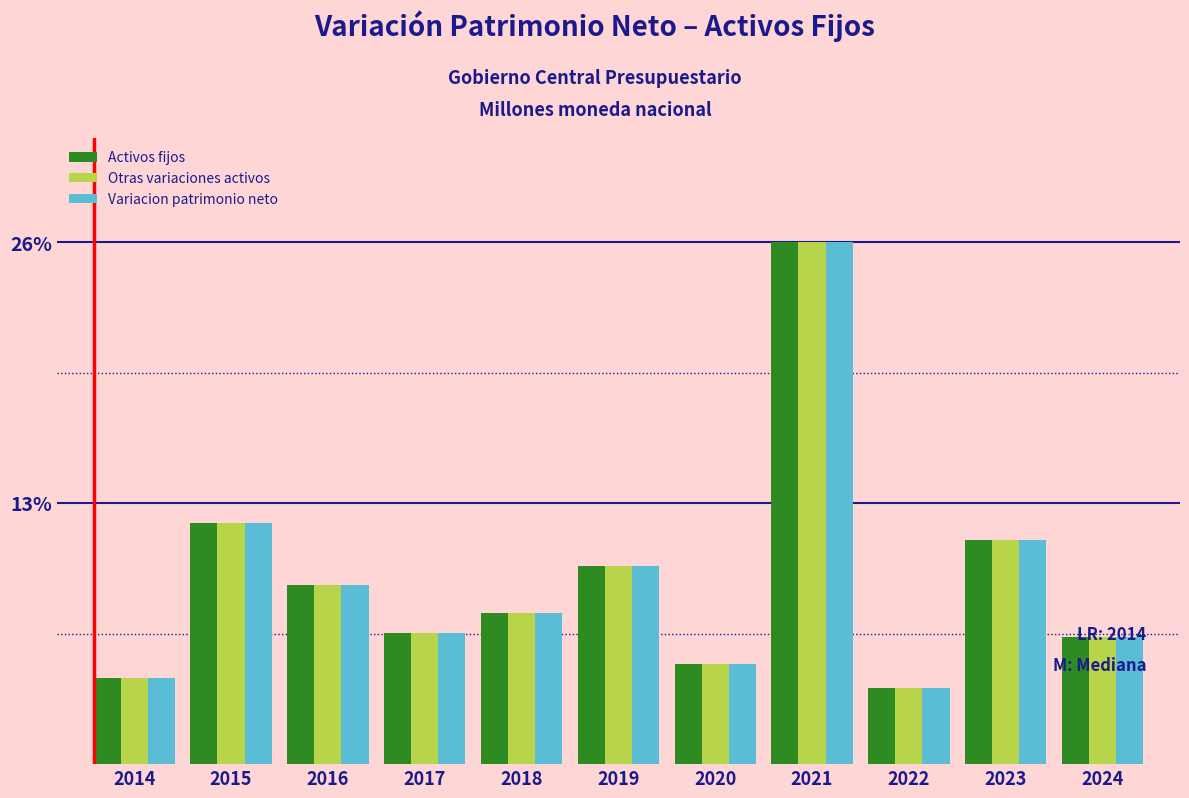

What are all the series names shown in the legend?

Activos fijos, Otras variaciones activos, Variacion patrimonio neto